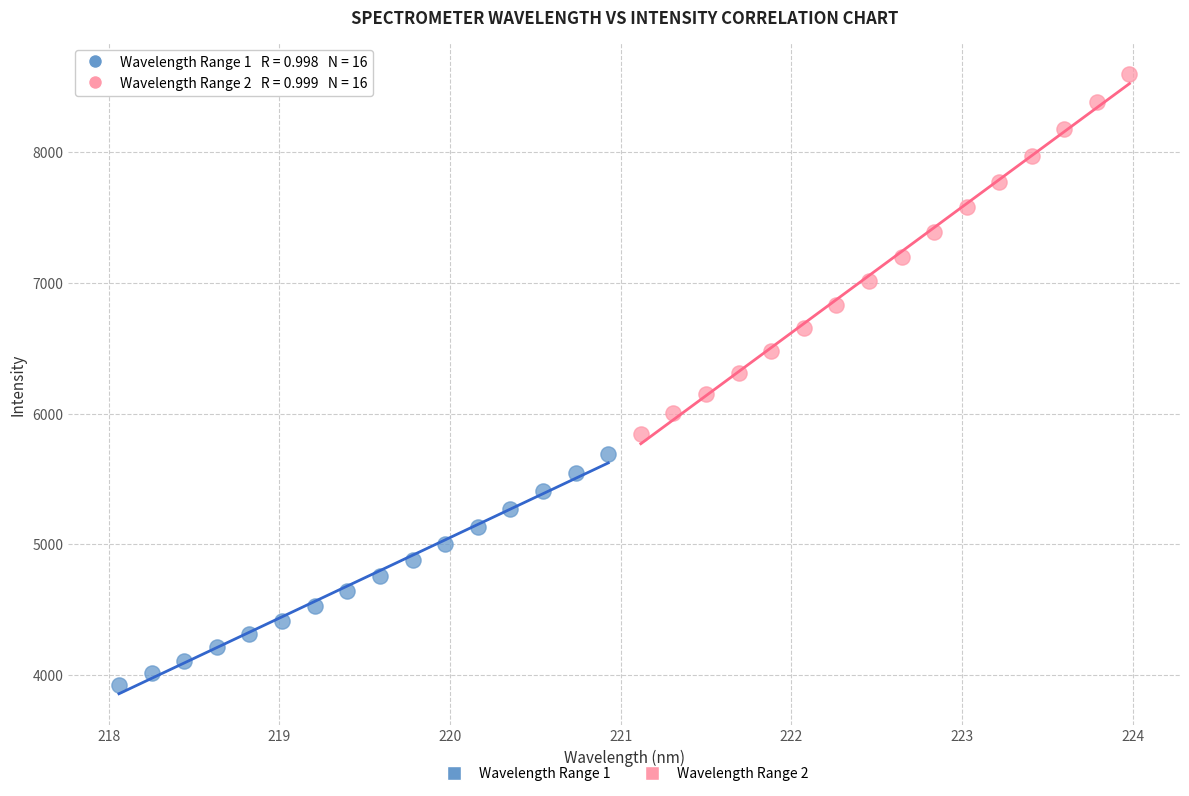

Which series has the largest Y range (max minus min)?

Wavelength Range 2